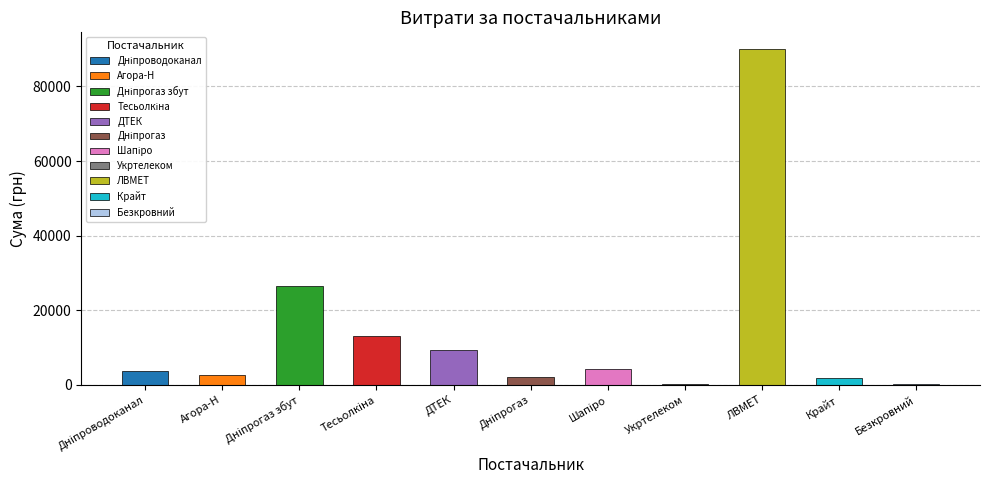

Does the chart contain stacked bars?

No